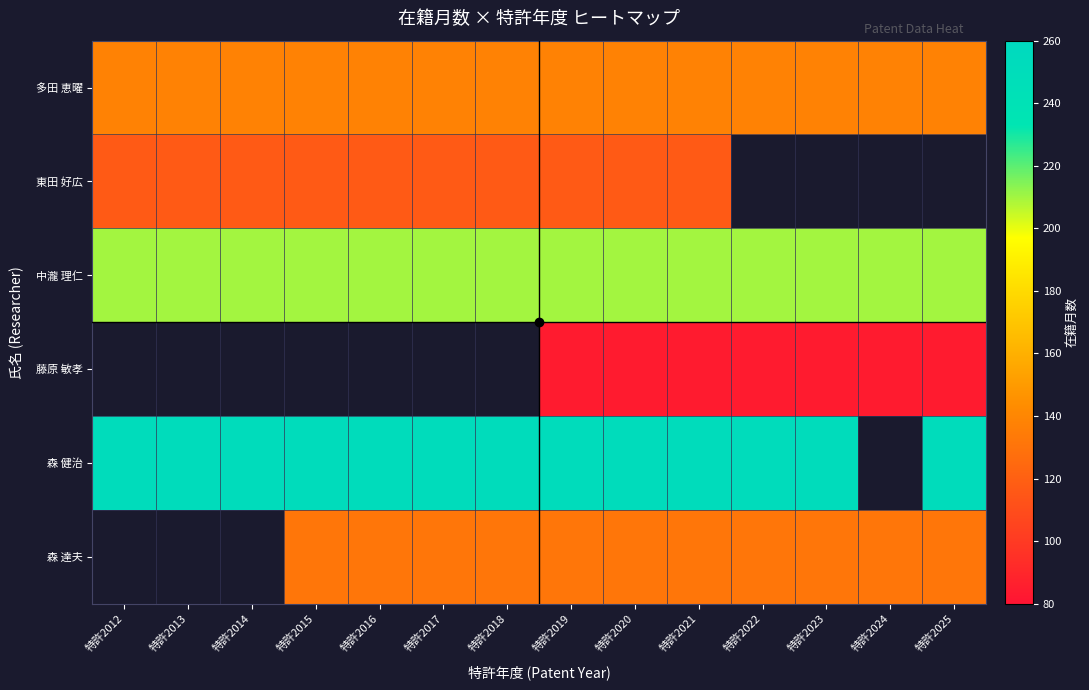

Which series has the widest spread of values?

多田 恵曜